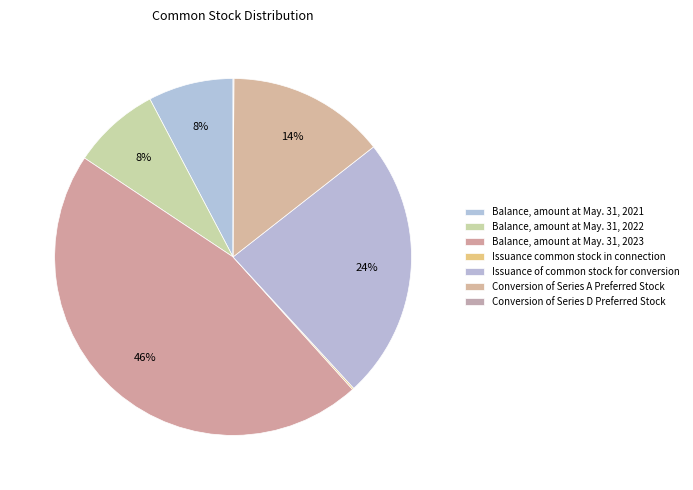

What percentage is NOT represented by Conversion of Series A Preferred Stock?

85.7%